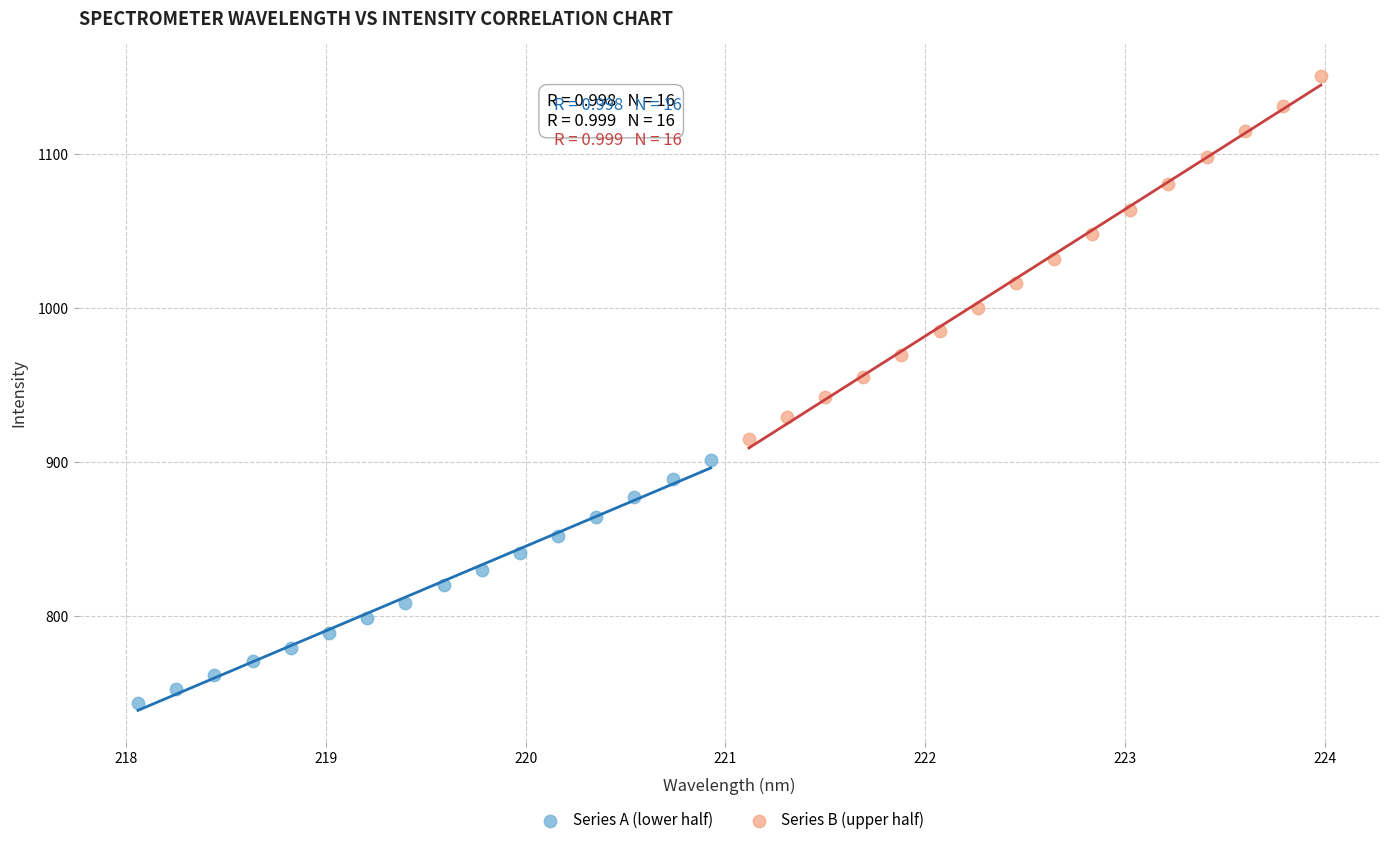

Which series contains the lowest Y value?

Series A (lower half)